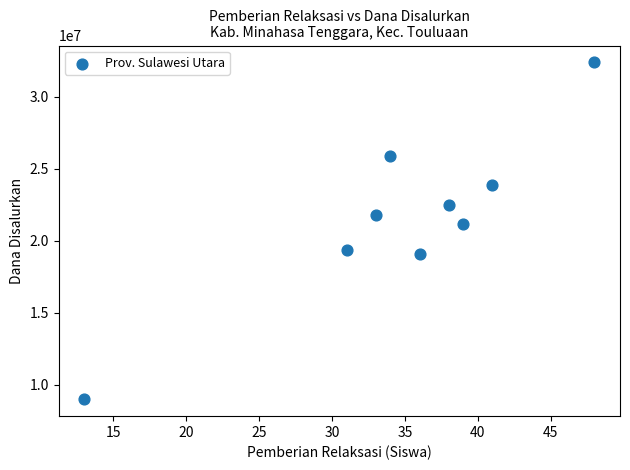

What is the range of X values (max minus min)?

35